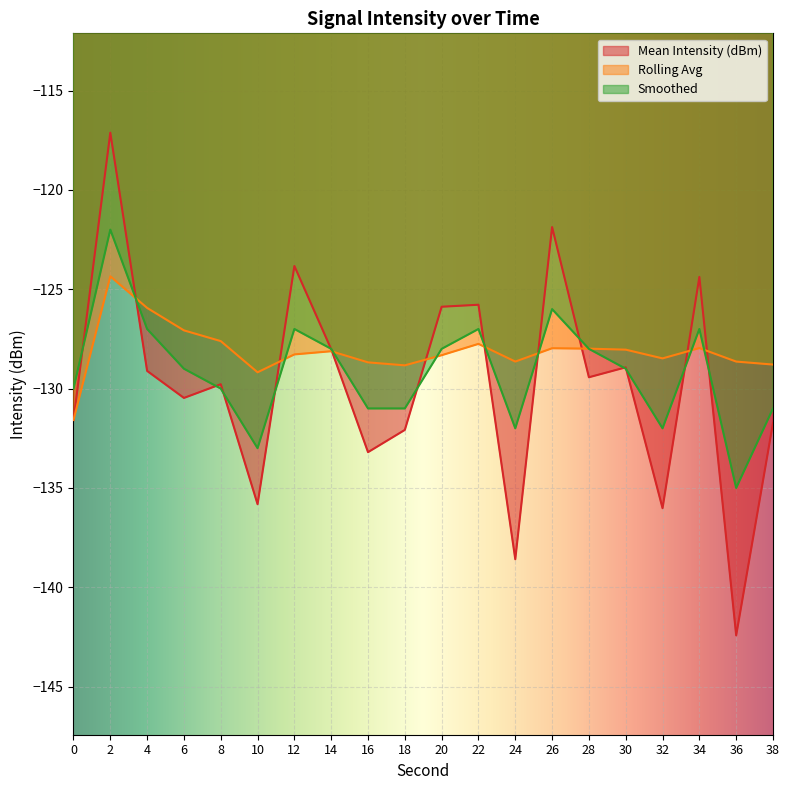

True or false: Mean Intensity (dBm) has a value of -117.1 at 2.

True